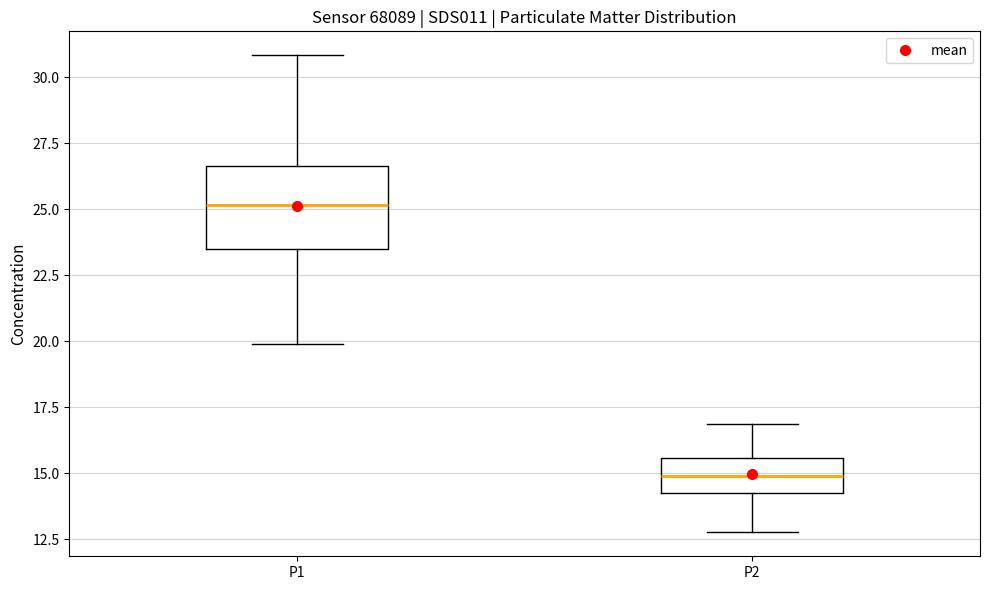

Where does the median line of the box for P1 sit on the y-axis? The values are not printed on the chart, so give them approximately, as read against the axis.

25.0